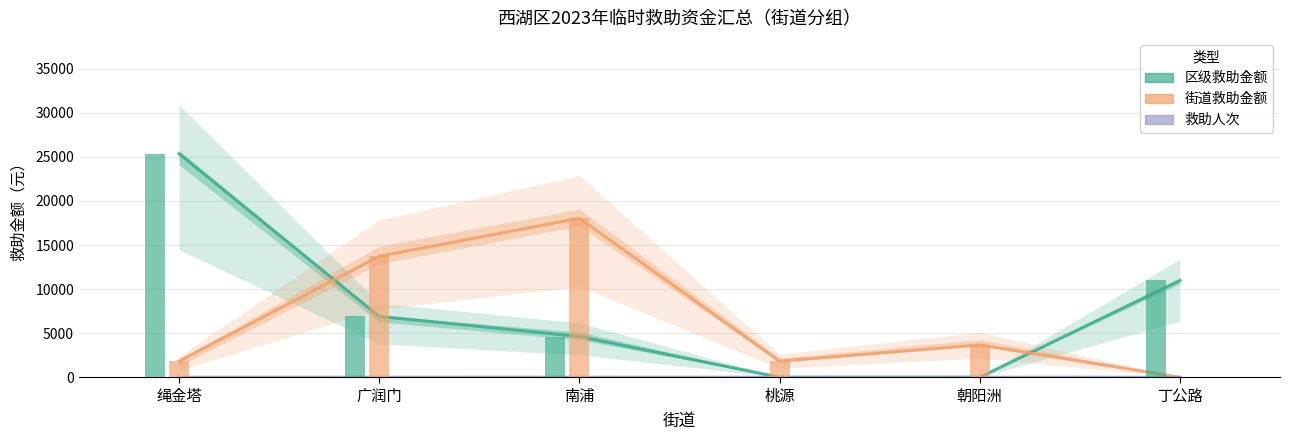

What is the label of the 2nd bar from the left?

广润门